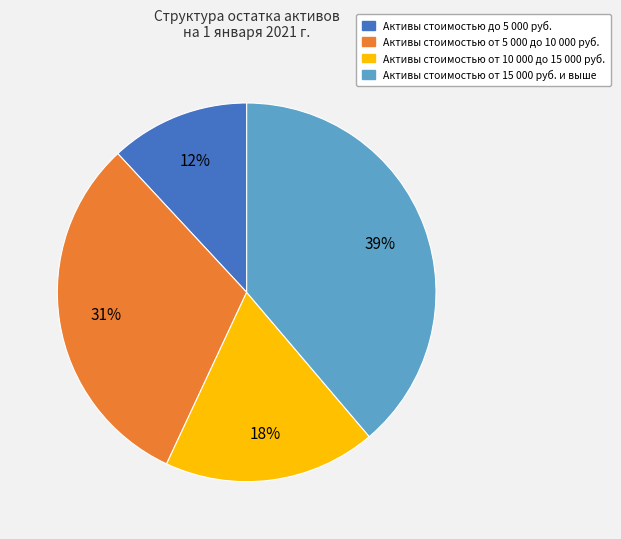

To the nearest percent, what is the difference between the largest and smallest slice percentages?

27%